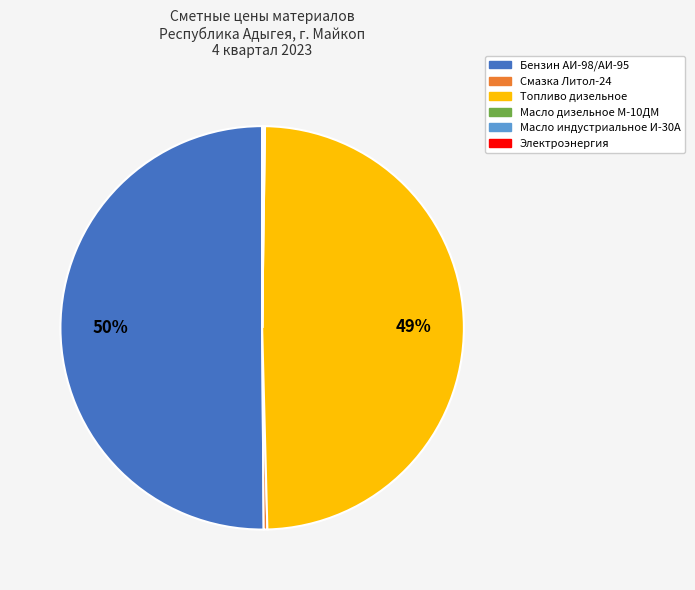

What percentage is the Топливо дизельное slice, to the nearest percent?

49%